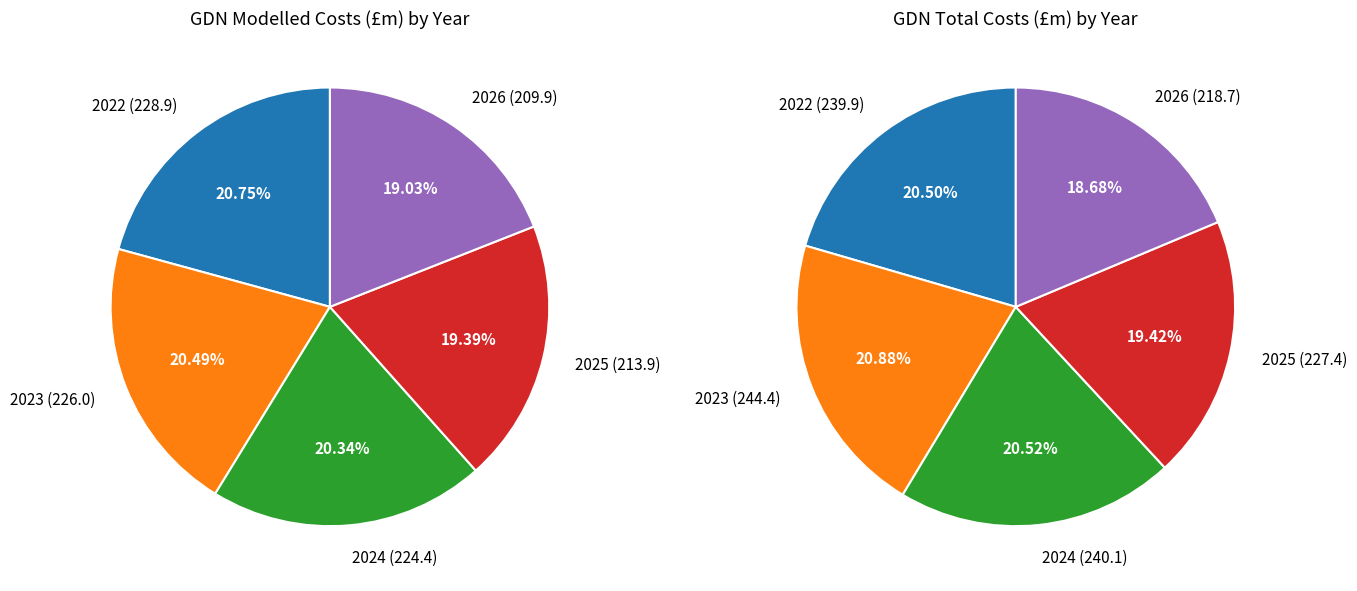

Is there a majority slice in this chart?

No